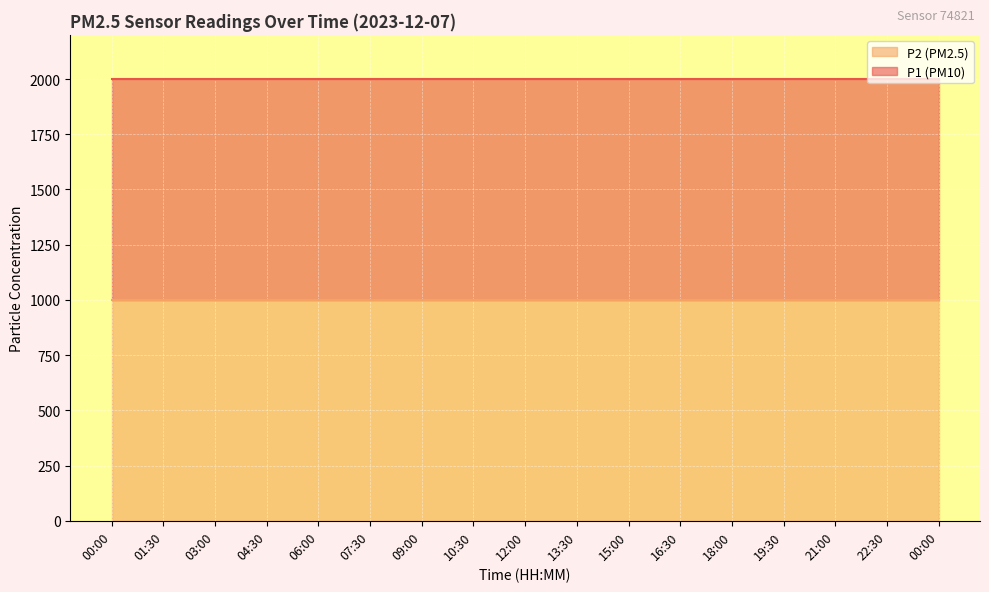

At which category is the sum across all series the highest?

00:00